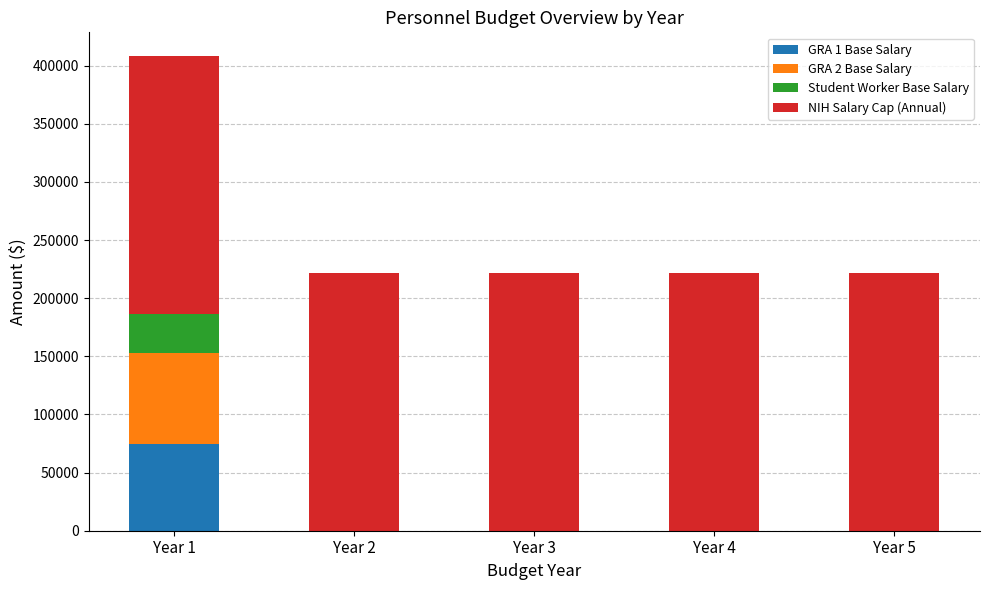

Are the bars grouped side by side (vs. stacked)?

No